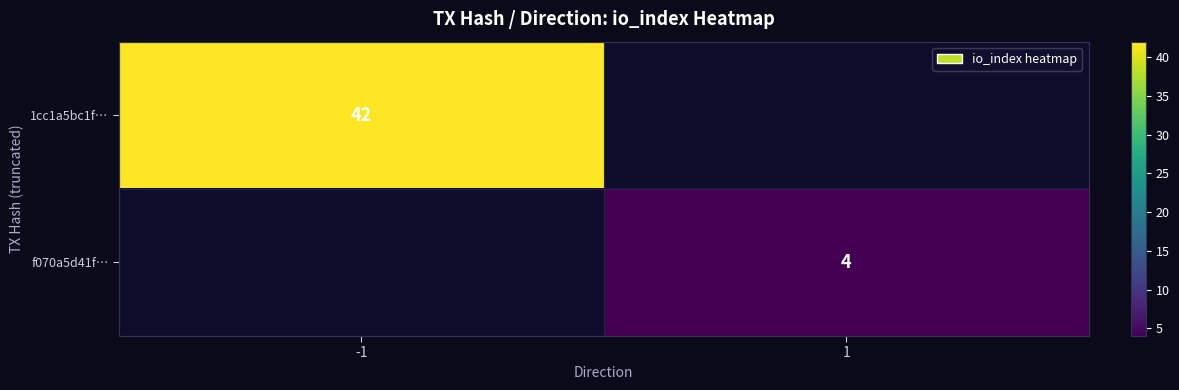

True or false: 1cc1a5bc1f… has a value of 27 at -1.

False